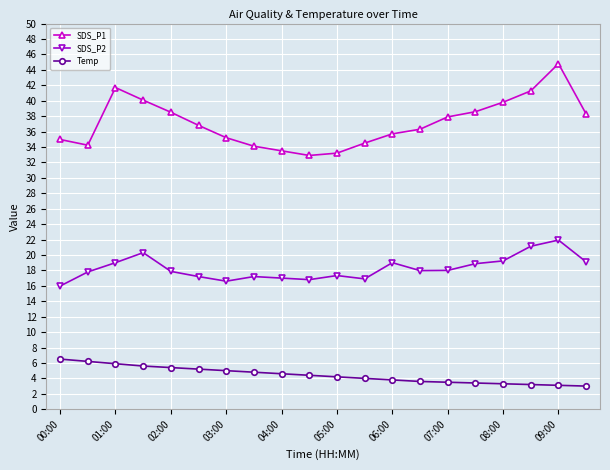

At how many categories does at least one series exceed 22?

20